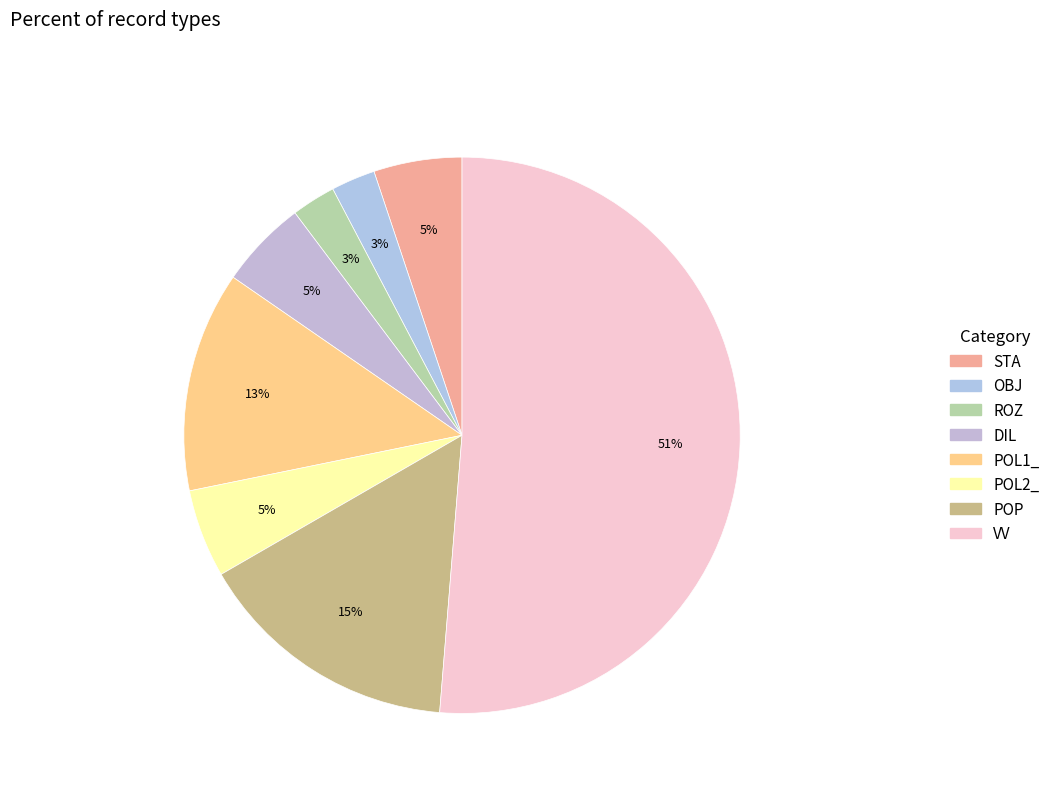

To the nearest percent, what is the combined percentage of POP and POL1_?

28%